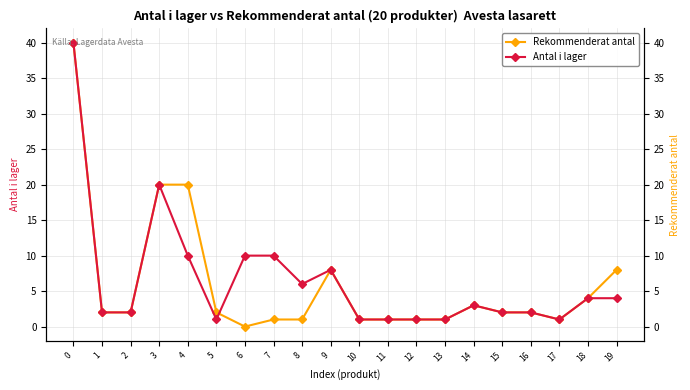

Which category has the lowest value across all series?

6